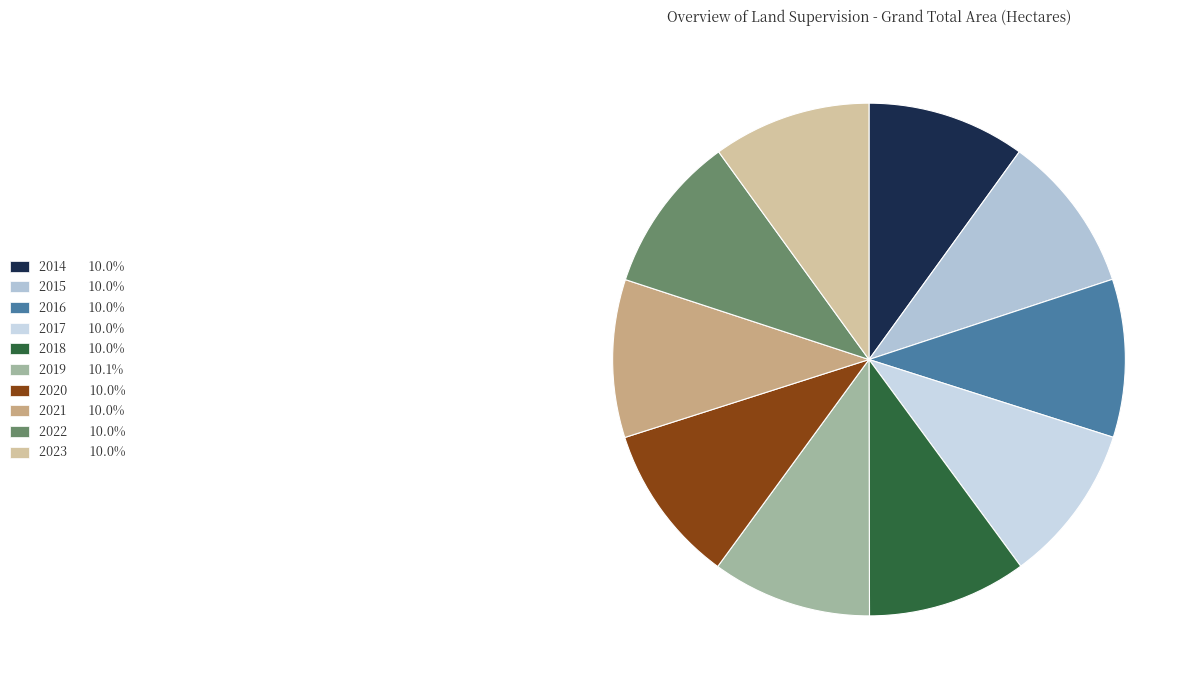

What is the ratio of the value at 2022 to the value at 2016?

1.0